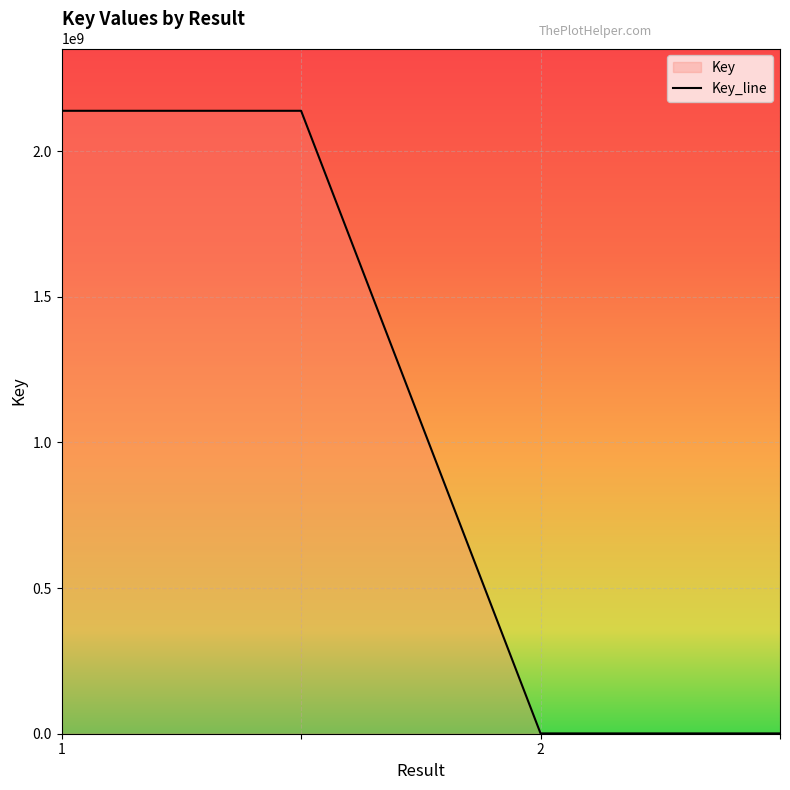

What is the difference between the values at 3 and 1?

2137535804